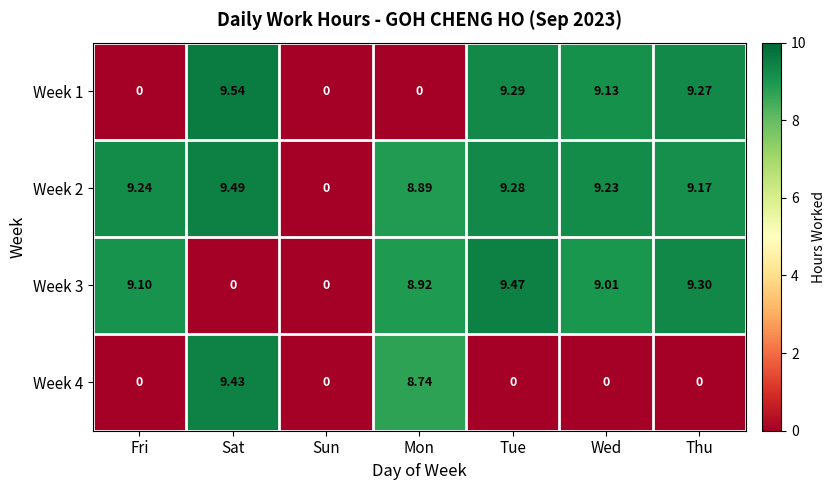

At which category is the sum across all series the highest?

Sat